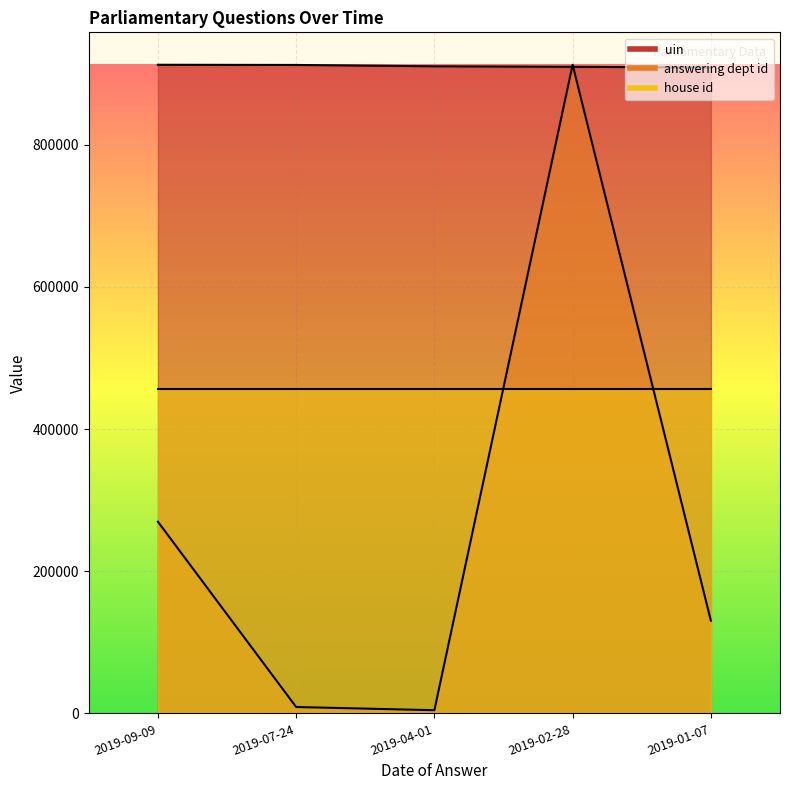

What is the difference between the uin values at 2019-09-09 and 2019-01-07?

3950.0